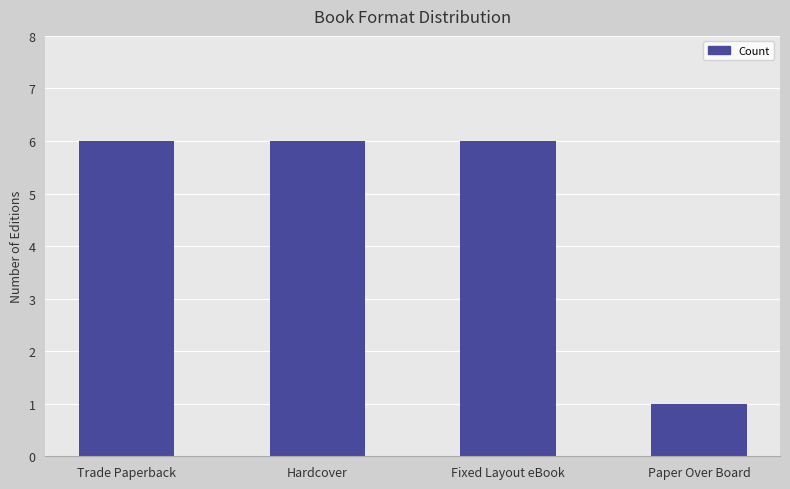

Which label corresponds to the smallest value in the chart?

Paper Over Board